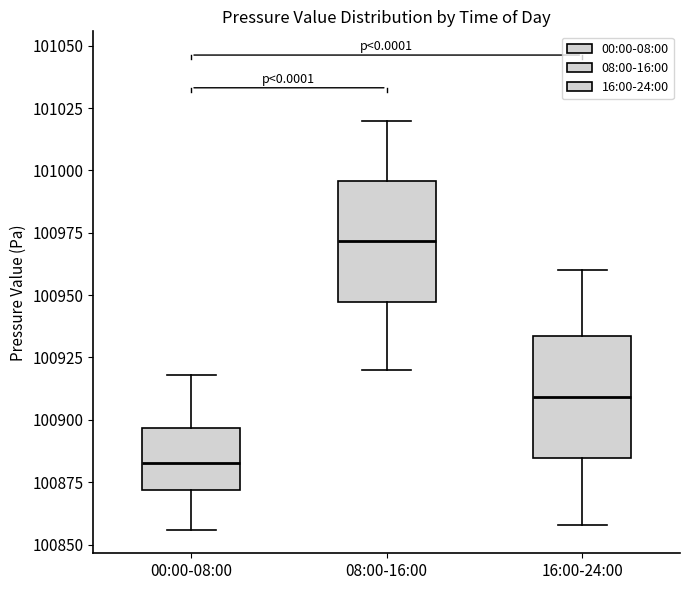

Which box has the highest median line?

08:00-16:00